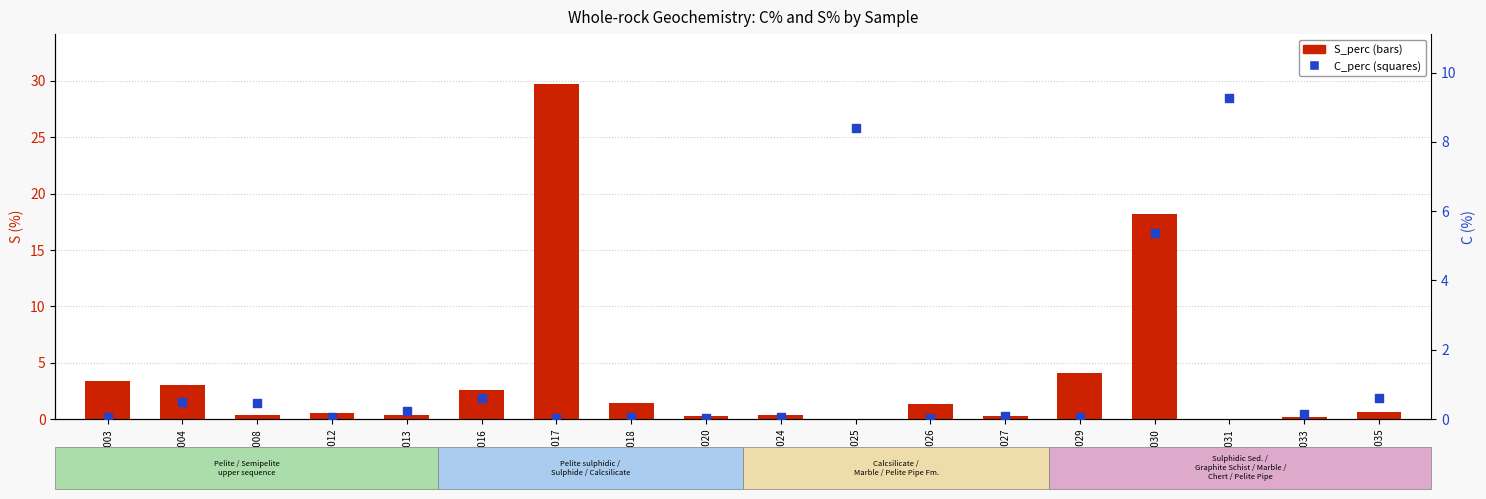

Which series contains the lowest Y value?

S_perc